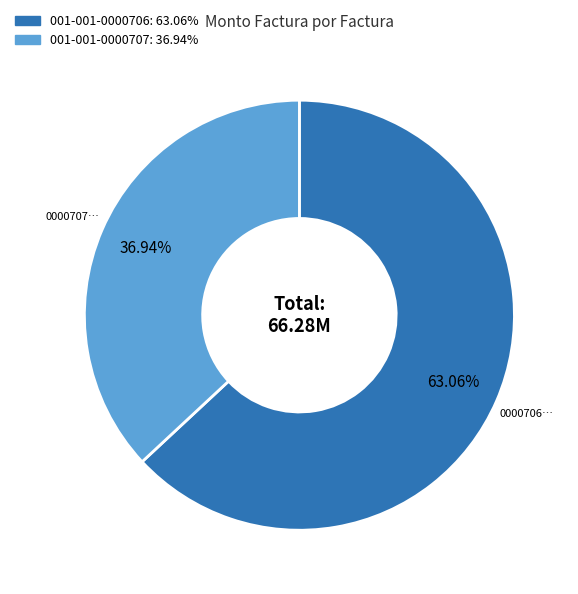

Does any single category account for the majority?

Yes